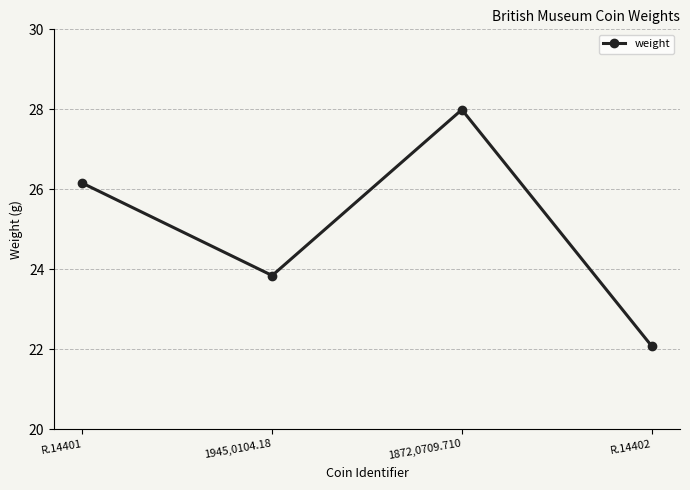

How many points are higher than both their immediate neighbors (excluding endpoints)?

1